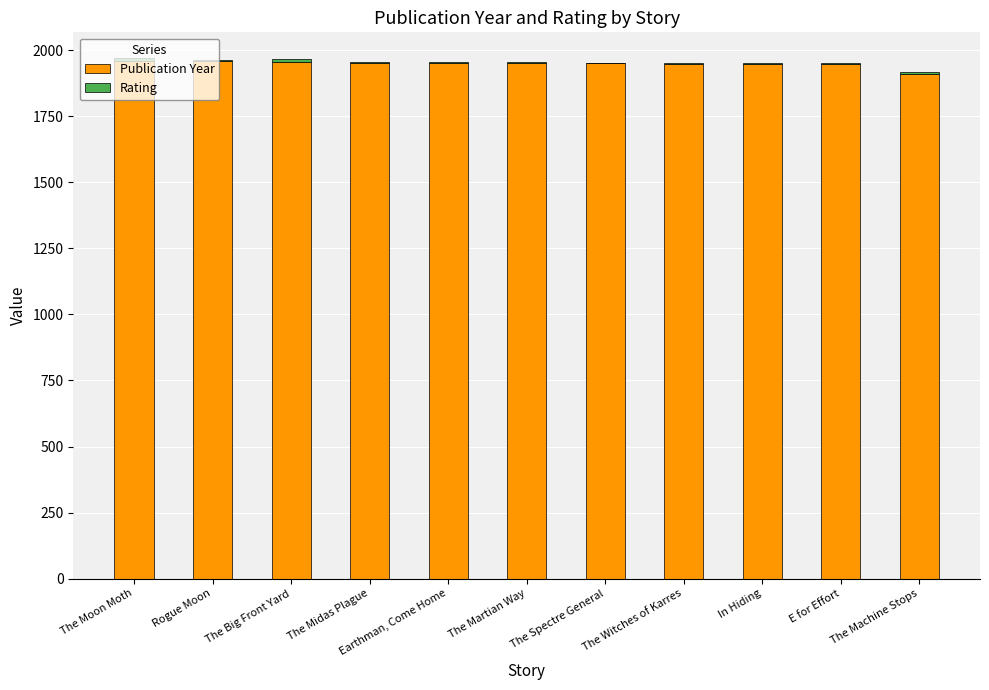

How many series are shown in this chart?

2